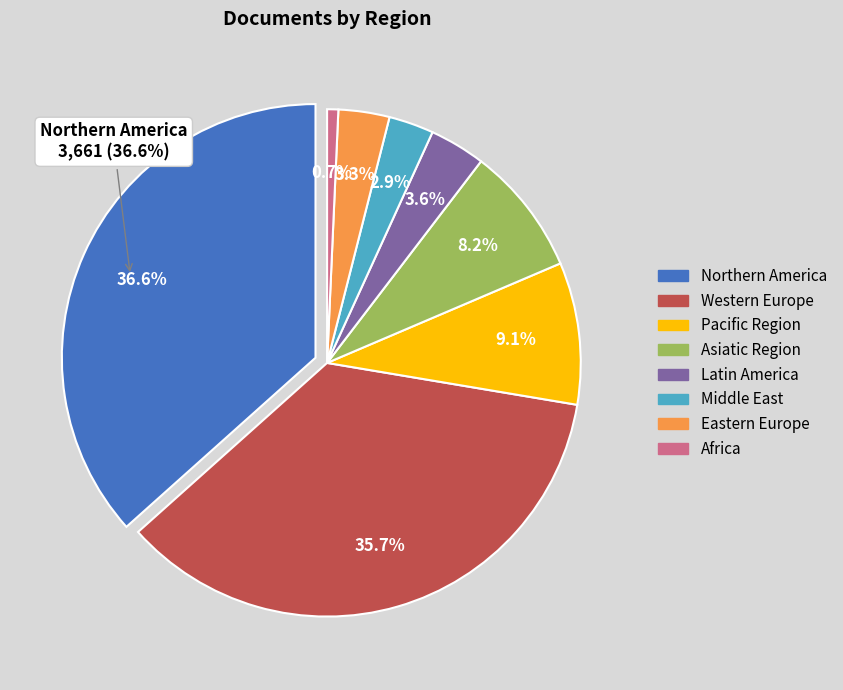

The Northern America slice represents 23% of the pie. True or false?

False